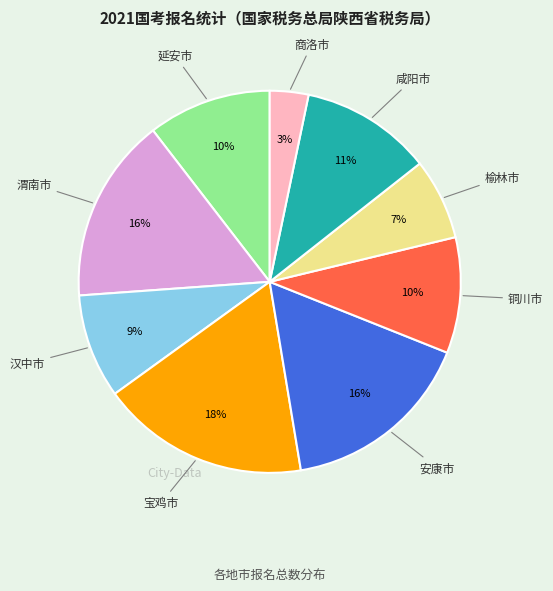

Is there any slice that represents more than half of the pie?

No